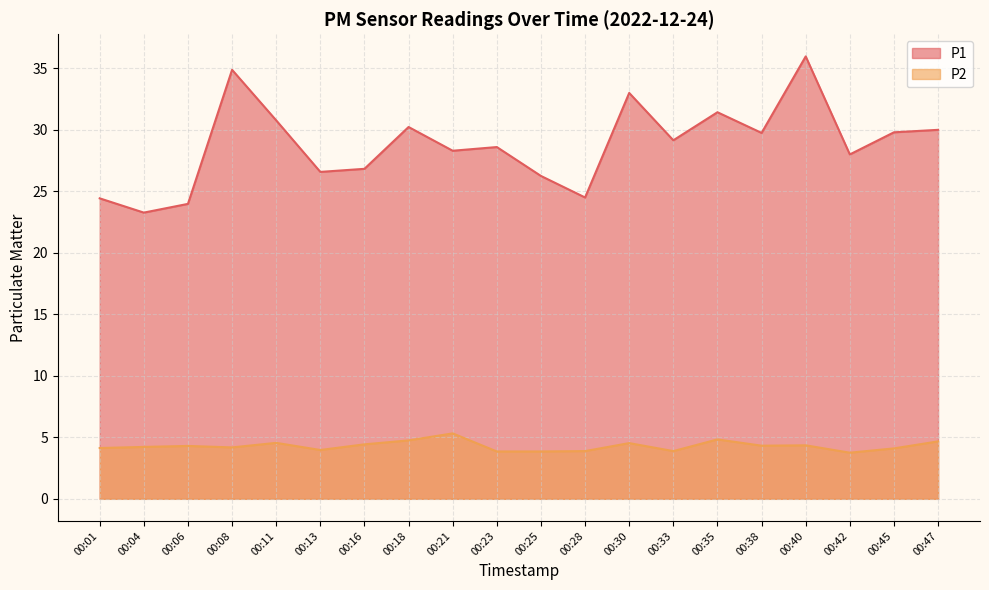

What is the total value across all series at 00:23?

32.5